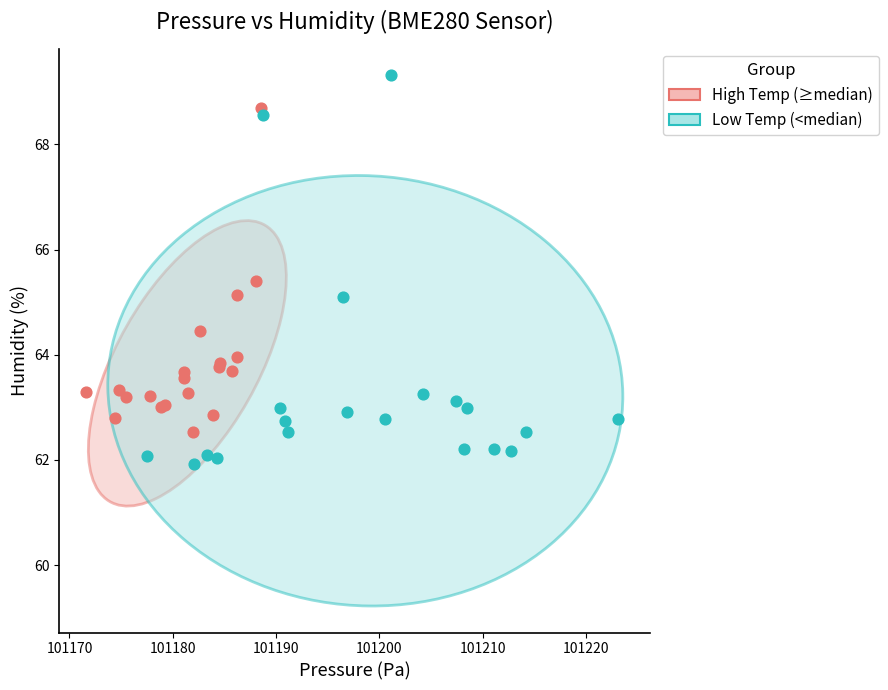

Which series contains the highest Y value?

Low Temp (<median)